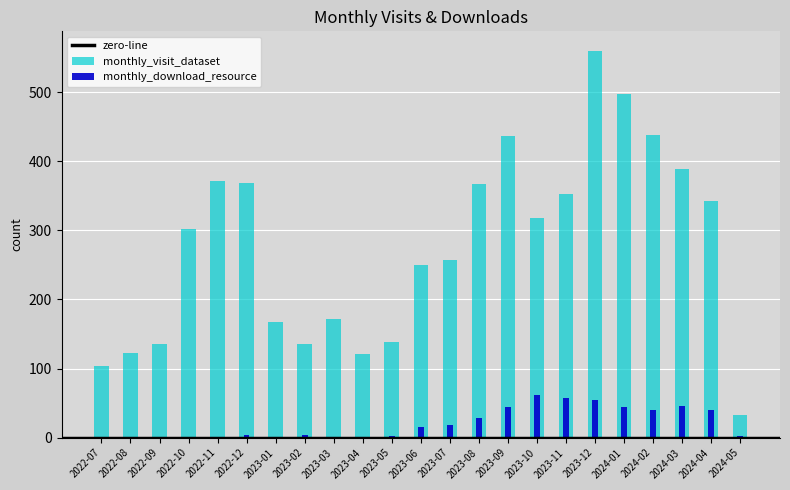

How many values in the monthly_visit_dataset series exceed 302?

11